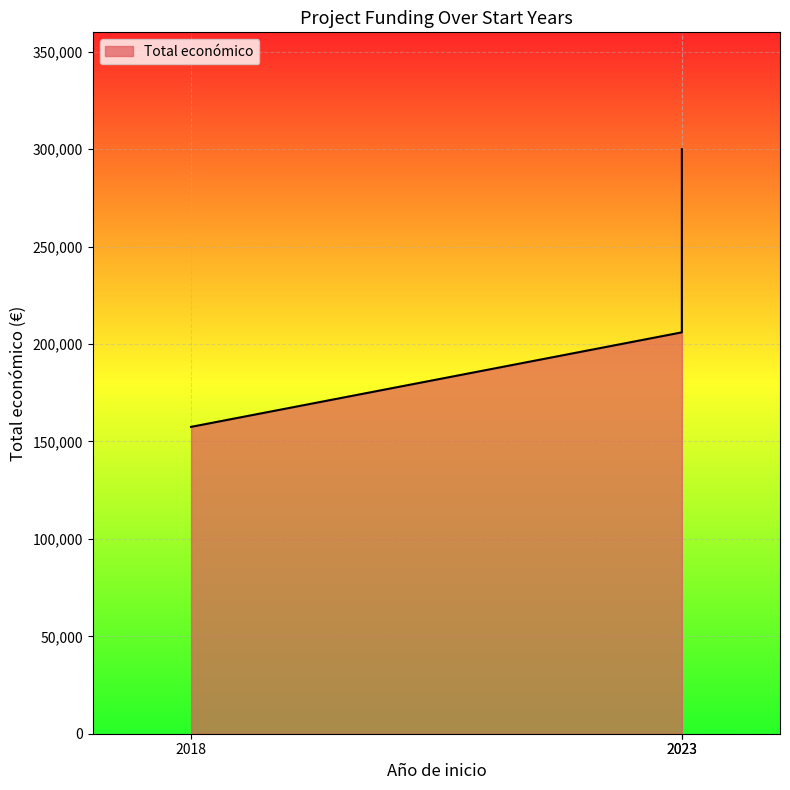

What is the difference between the values at 2023 and 2023?

93992